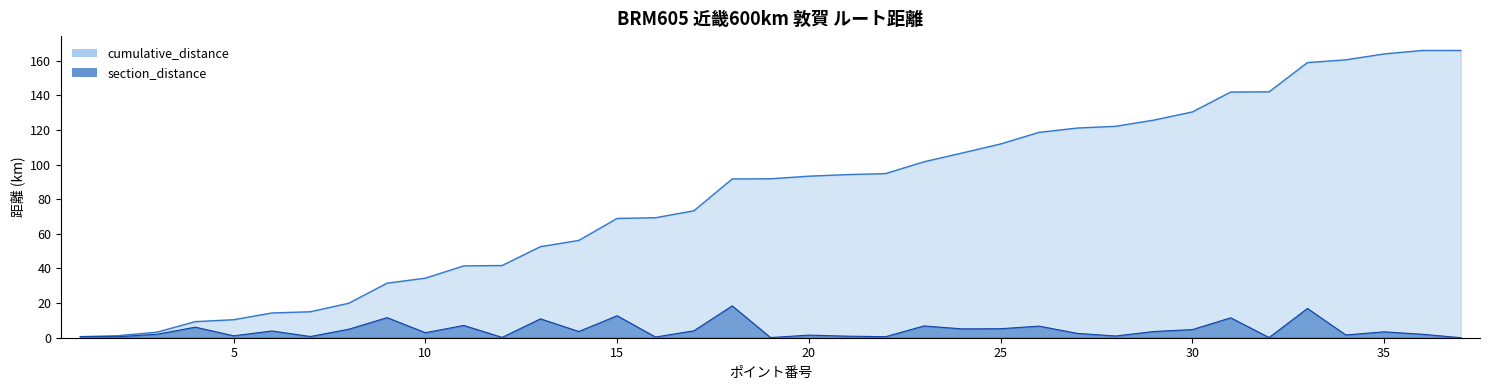

What is the value of the cumulative_distance point at the 18th from the left?

91.7